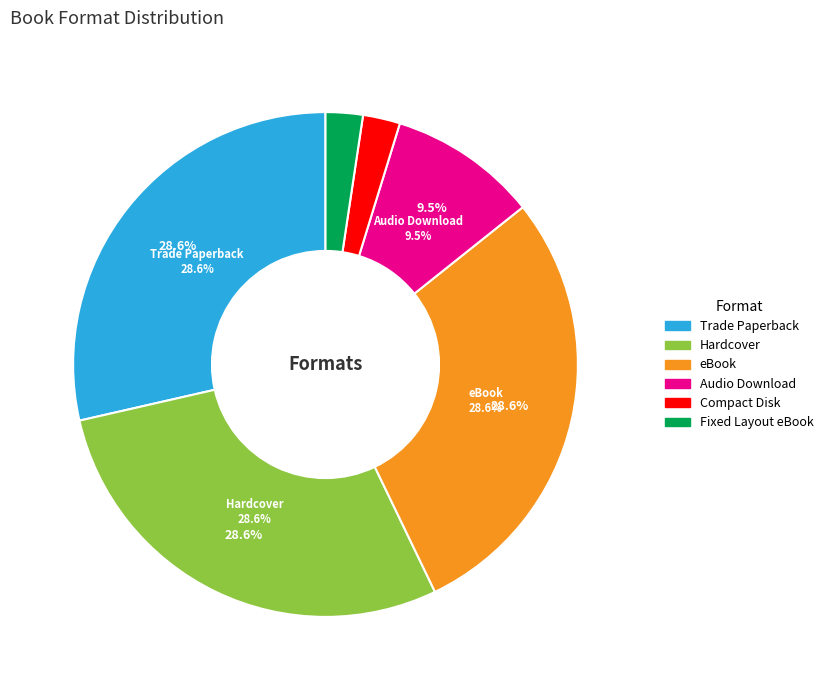

True or false: Audio Download accounts for 10% of the total.

True